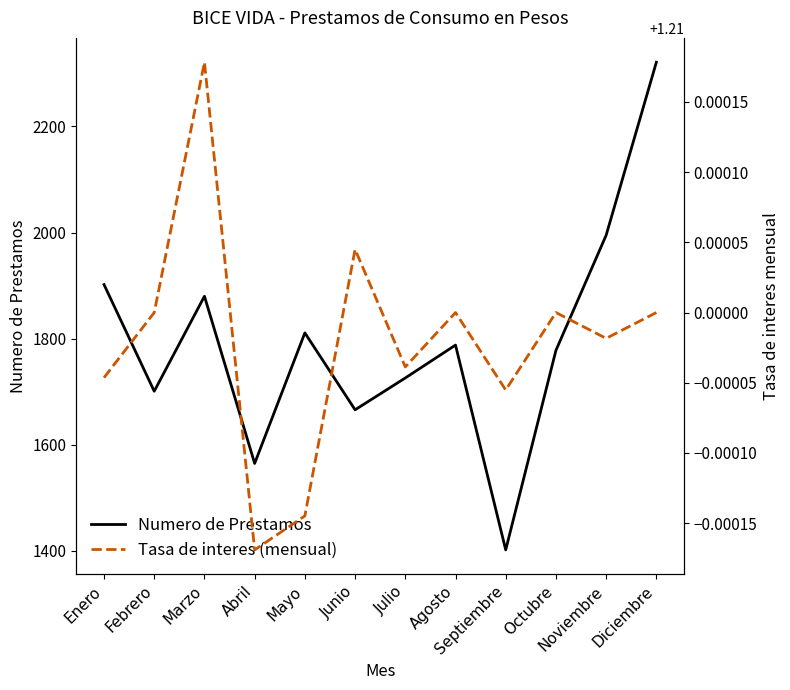

List the series in order of their overall mean, lowest first.

Tasa de interes (mensual), Numero de Prestamos